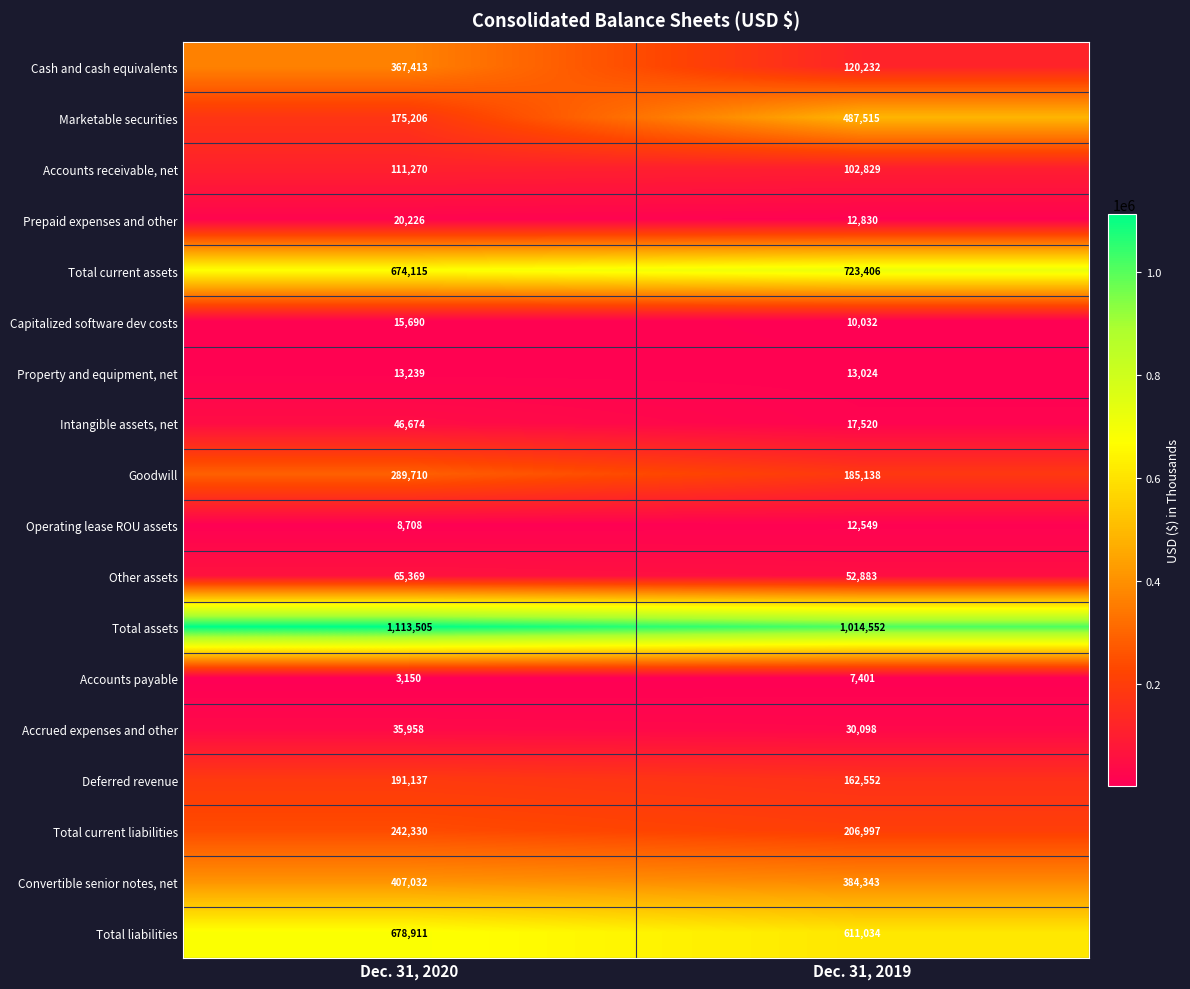

What is the difference between the maximum and minimum values in the Intangible assets, net series?

29154